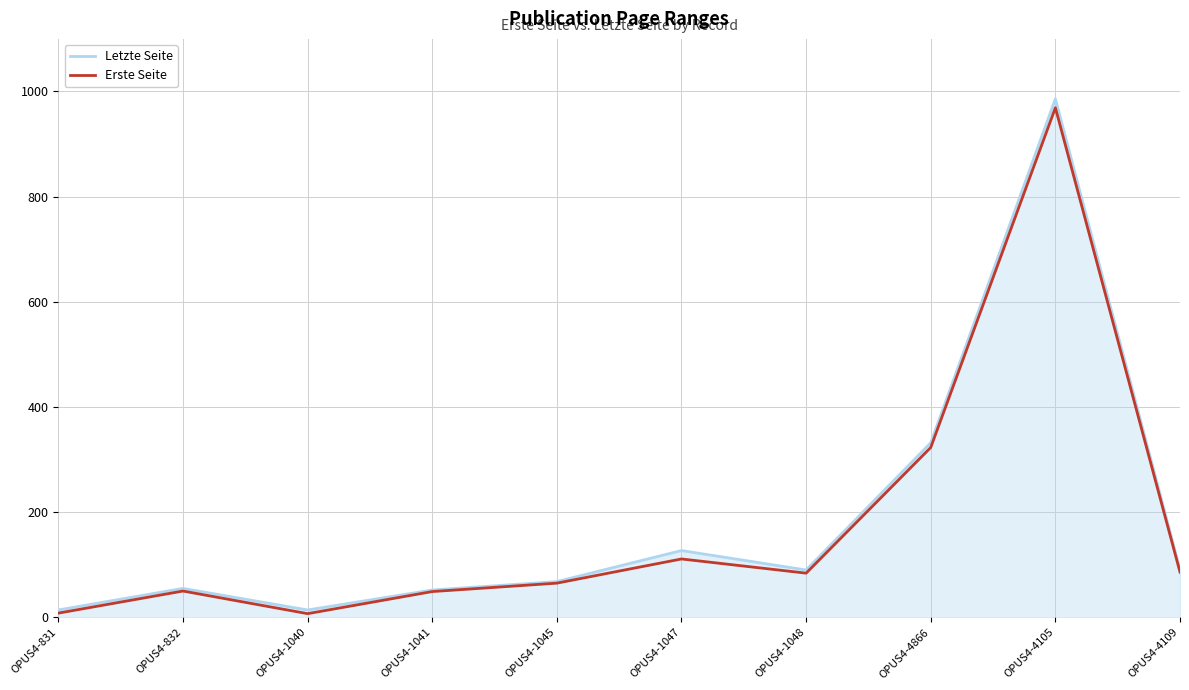

Does the chart have visible grid lines?

Yes